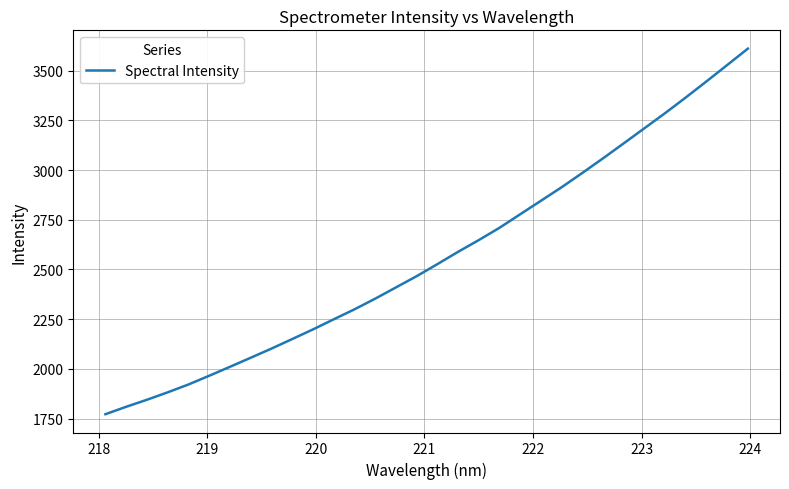

What is the smallest value displayed?

1772.1